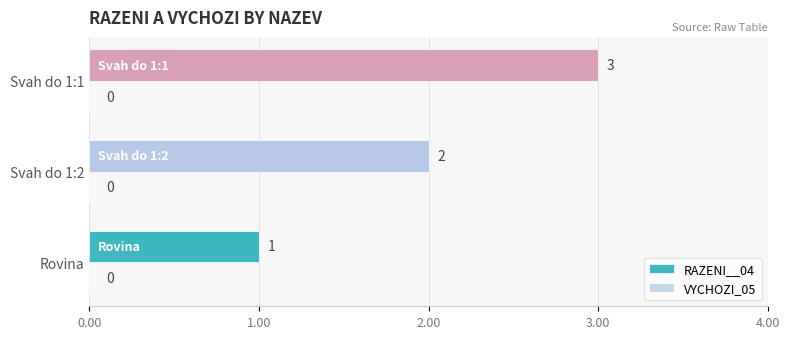

What is the maximum value shown in the chart?

3